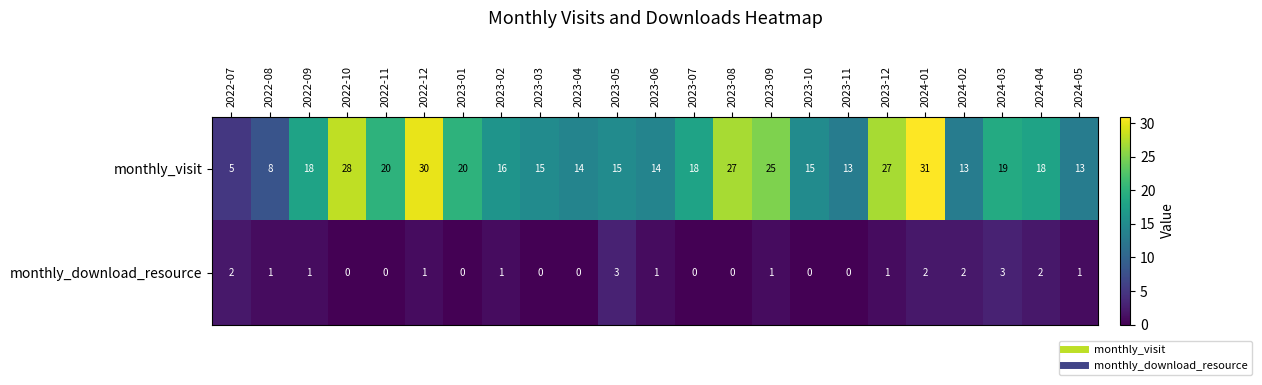

What is the sum of all monthly_download_resource values?

22